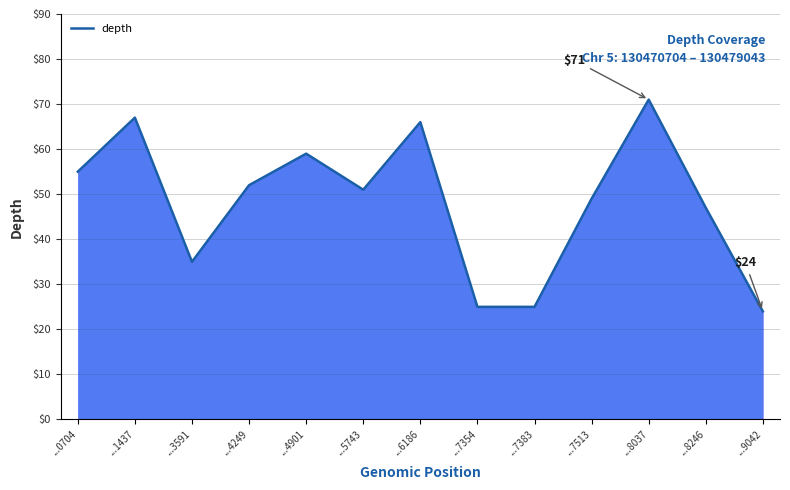

Which has a higher value, ...7354 or ...8037?

...8037